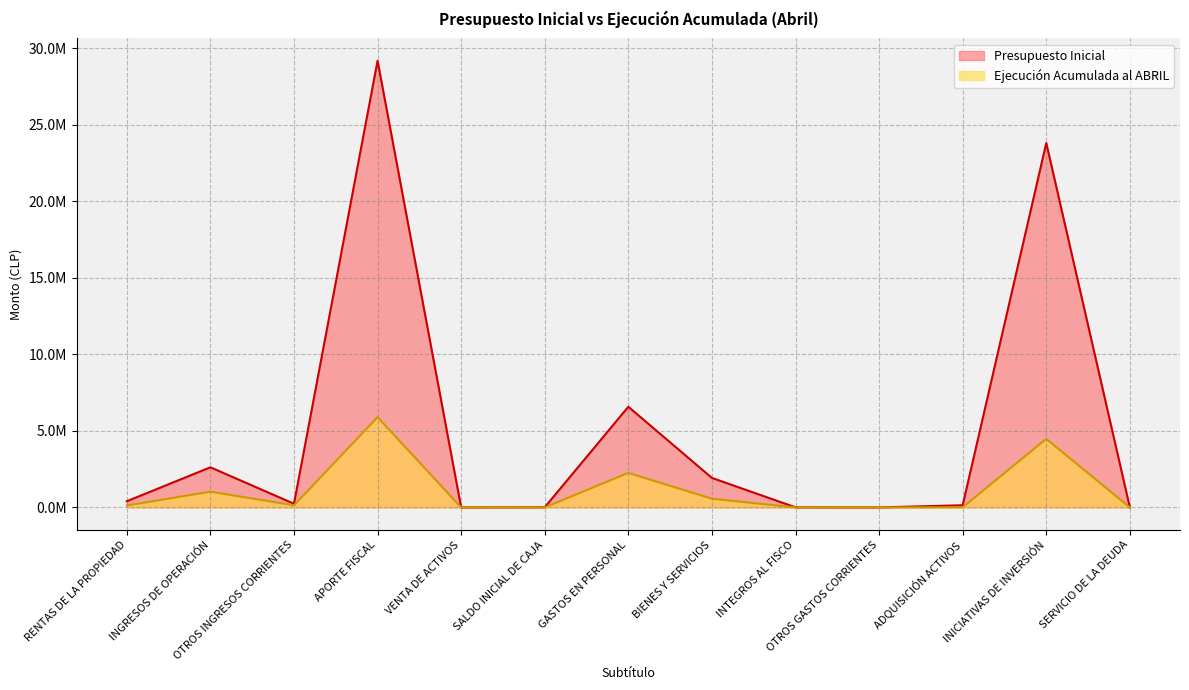

List the labels in order of Ejecución Acumulada al ABRIL value, largest first.

APORTE FISCAL, INICIATIVAS DE INVERSIÓN, GASTOS EN PERSONAL, INGRESOS DE OPERACIÓN, BIENES Y SERVICIOS, OTROS INGRESOS CORRIENTES, RENTAS DE LA PROPIEDAD, ADQUISICIÓN ACTIVOS, VENTA DE ACTIVOS, SALDO INICIAL DE CAJA, INTEGROS AL FISCO, OTROS GASTOS CORRIENTES, SERVICIO DE LA DEUDA